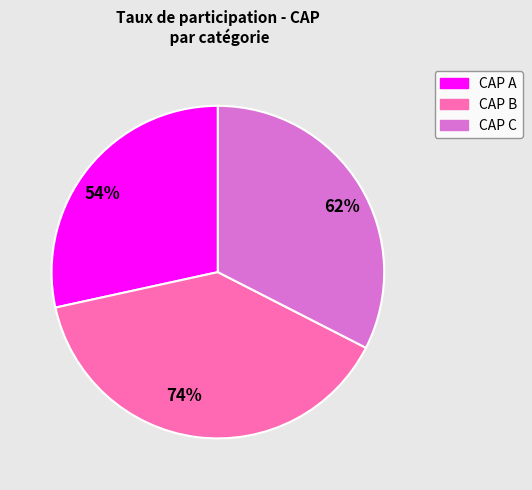

What is the total percentage of CAP C and CAP A?

60.9%